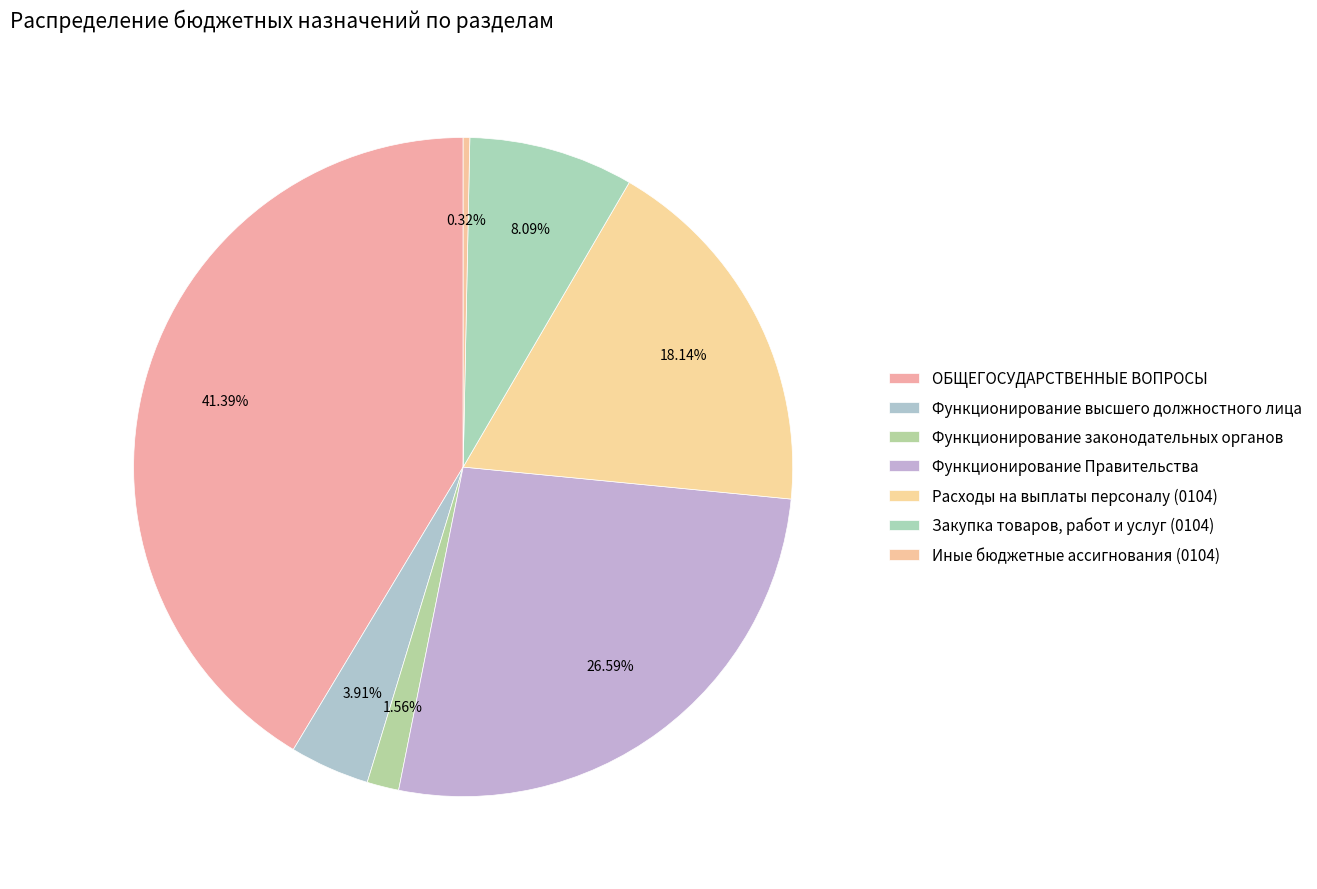

To the nearest percent, what portion does Закупка товаров, работ и услуг (0104) represent?

8%